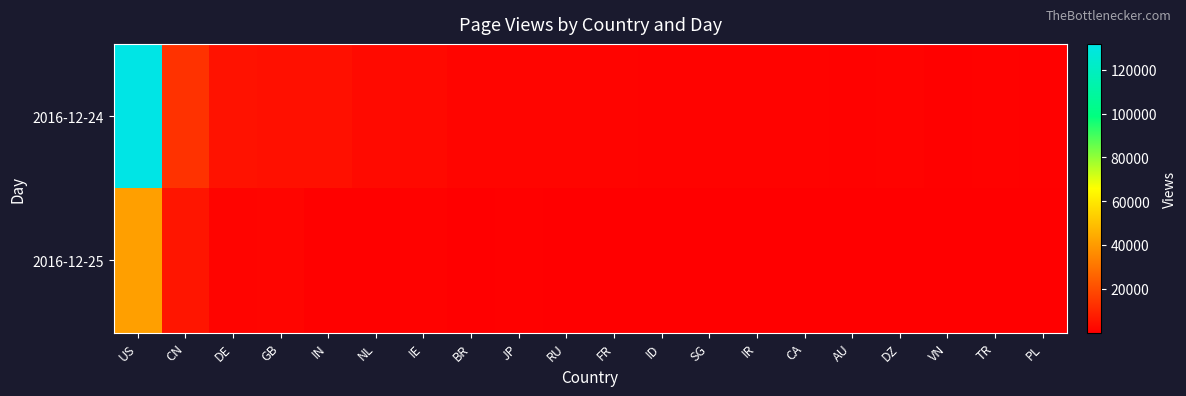

Which series has the largest range (max minus min)?

2016-12-24